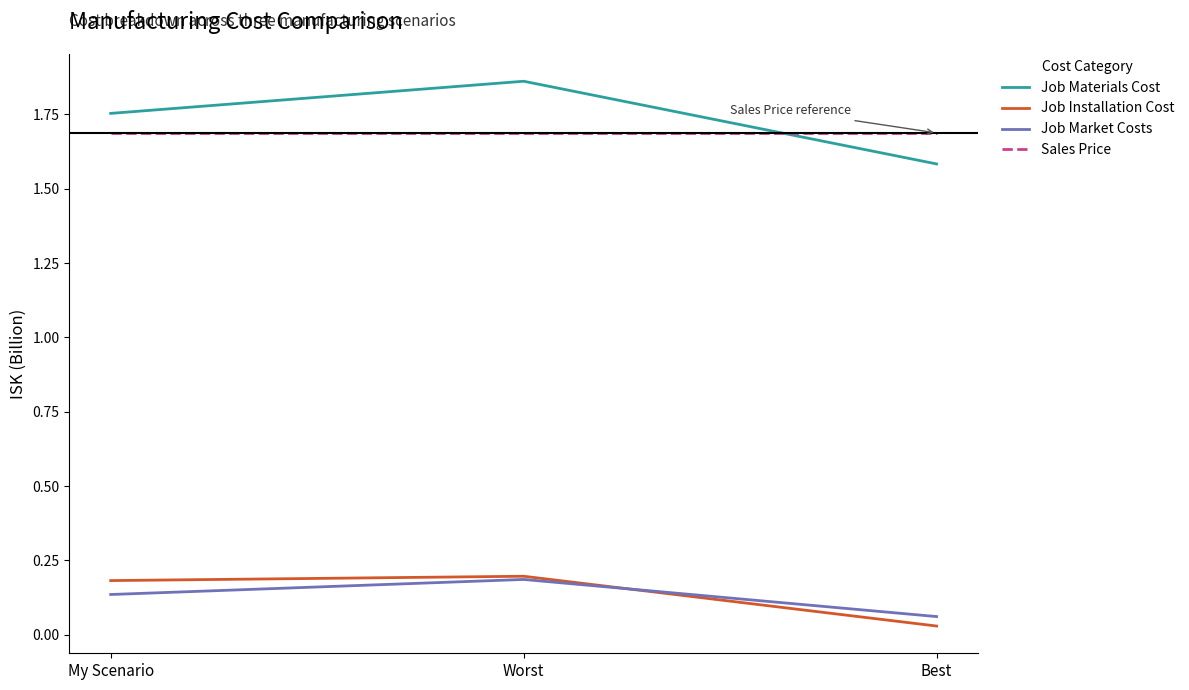

What position from the right is Worst?

2